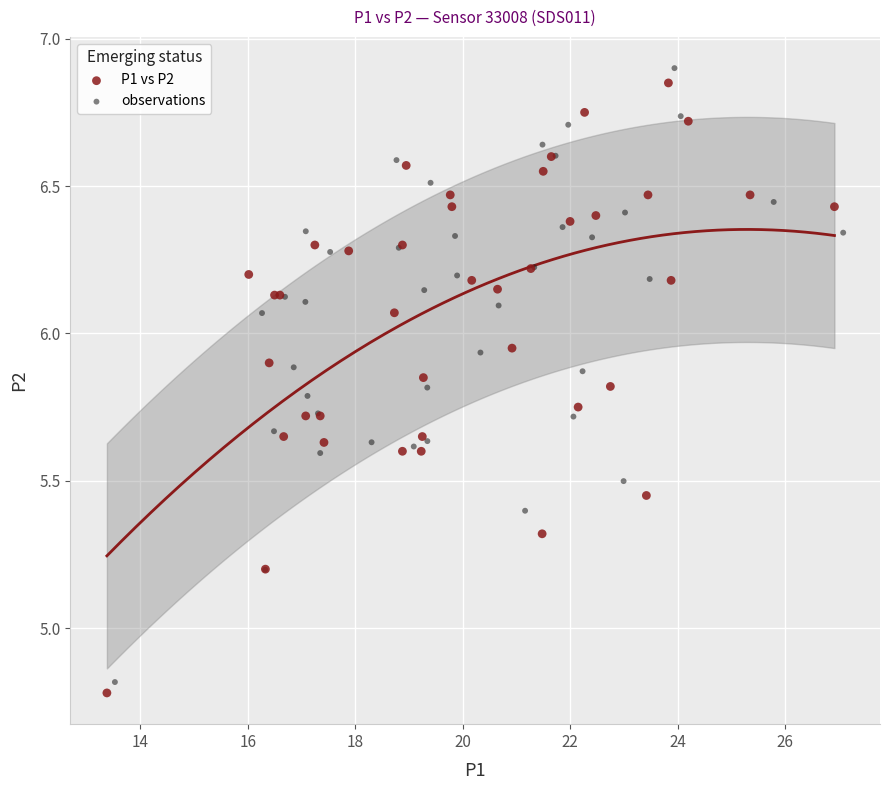

What are all the series names shown in the legend?

P1 vs P2, observations